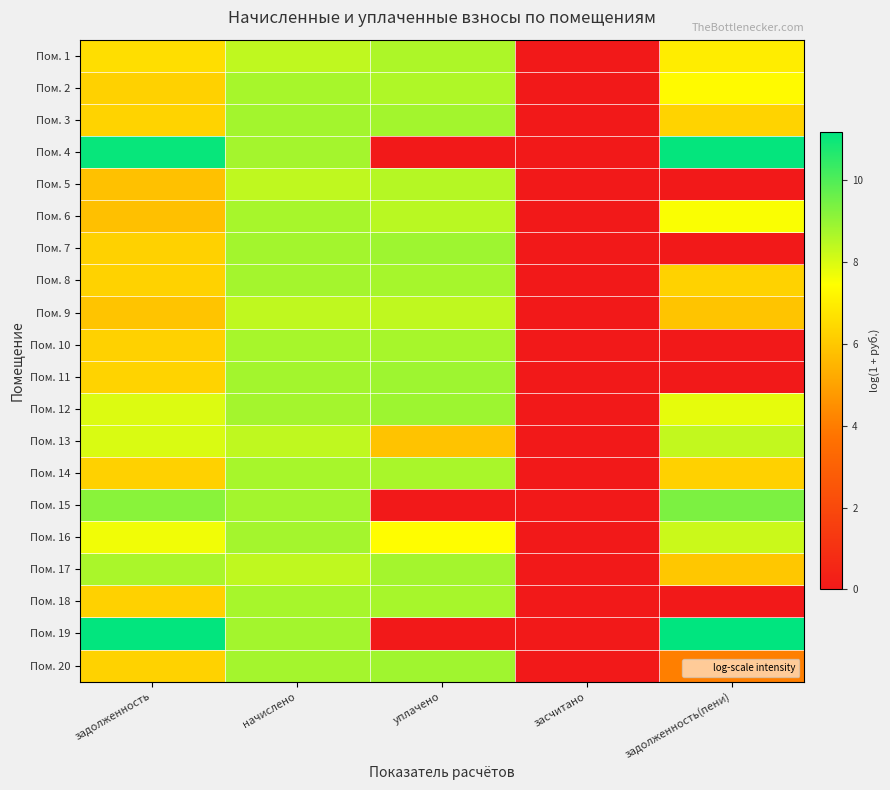

At which category is the sum across all series the highest?

начислено